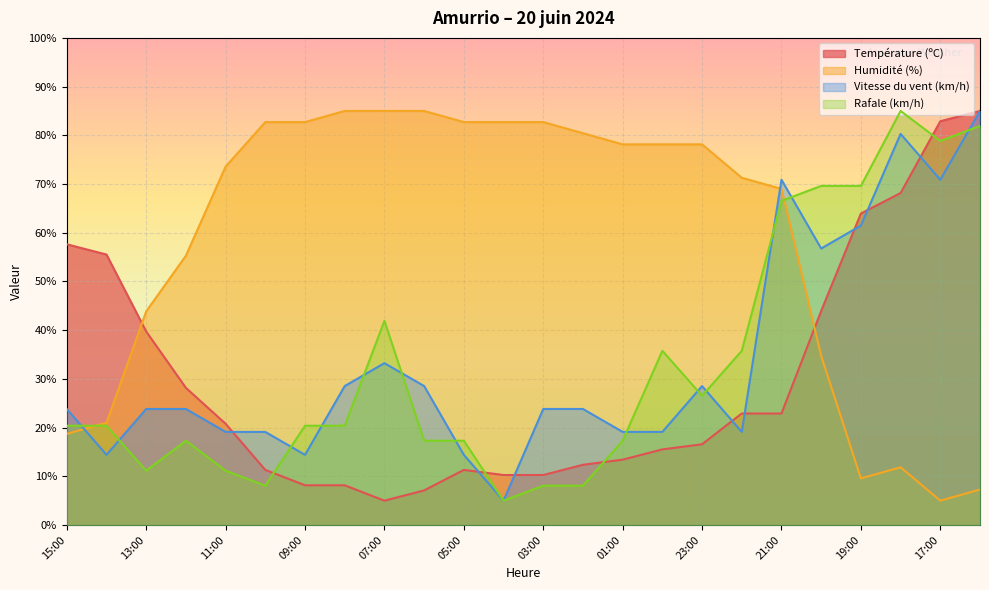

List the series in order of their peak value, lowest first.

Température (ºC), Vitesse du vent (km/h), Rafale (km/h), Humidité (%)